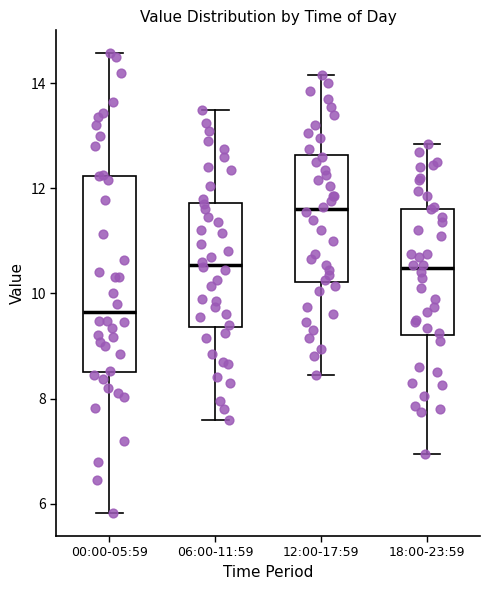

Reading left to right, read every box against the y-axis: the position of its median line, the range the box covers, and the ends of its whiskers. The values are not printed on the chart, so give them approximately, as read against the axis.

00:00-05:59: median 9.6, box 8.6 to 12.2, whiskers 5.8 to 14.6
06:00-11:59: median 10.6, box 9.4 to 11.8, whiskers 7.6 to 13.6
12:00-17:59: median 11.6, box 10.2 to 12.6, whiskers 8.4 to 14.2
18:00-23:59: median 10.4, box 9.2 to 11.6, whiskers 7.0 to 12.8